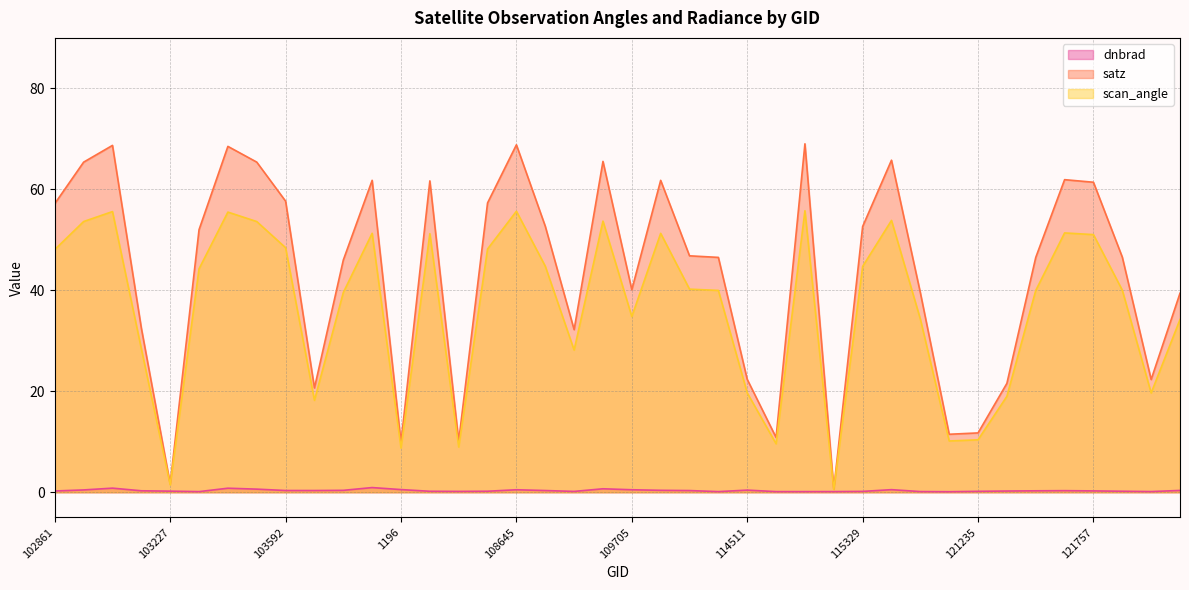

What is the minimum value for satz?

0.6